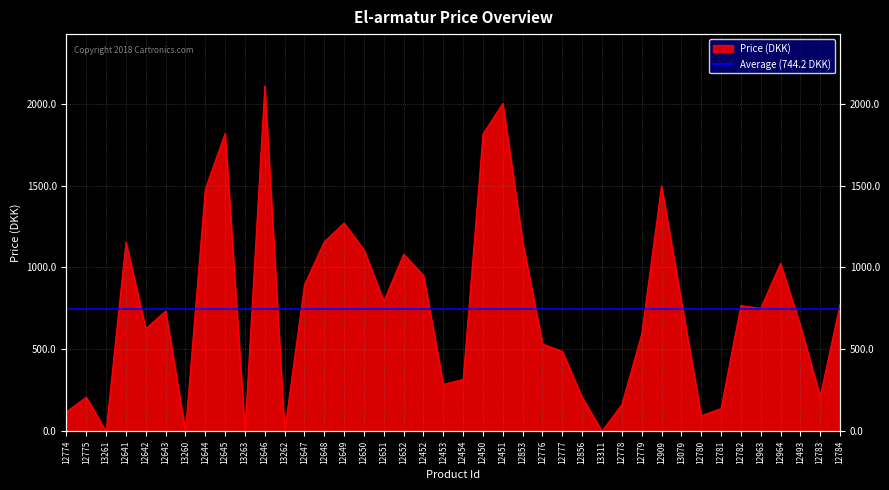

Approximately how many times larger is the value at 12454 compared to 12783?

1.5